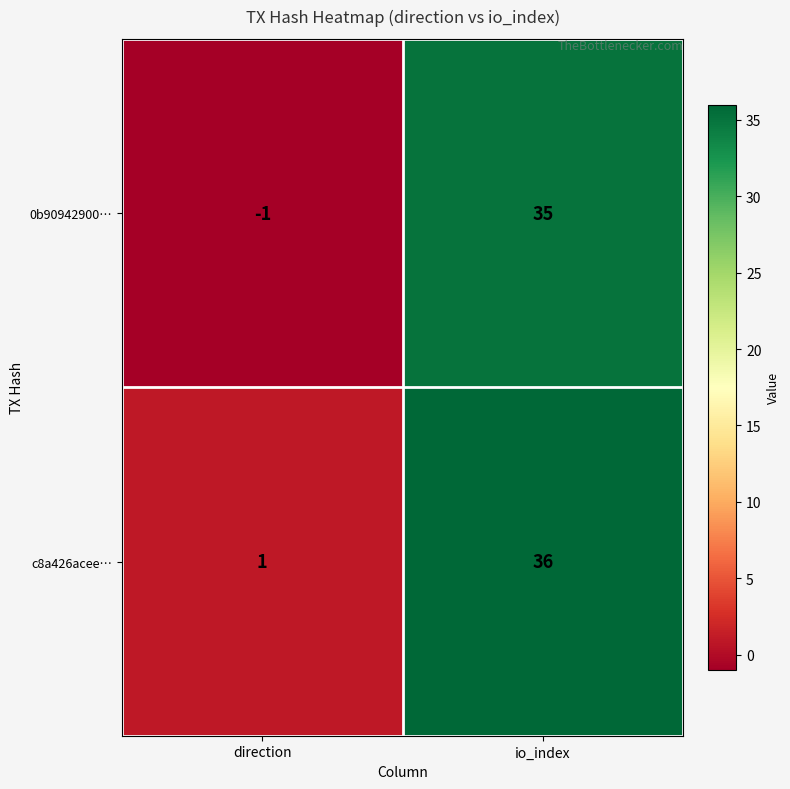

Rank the series by their average value, from lowest to highest.

0b90942900…, c8a426acee…